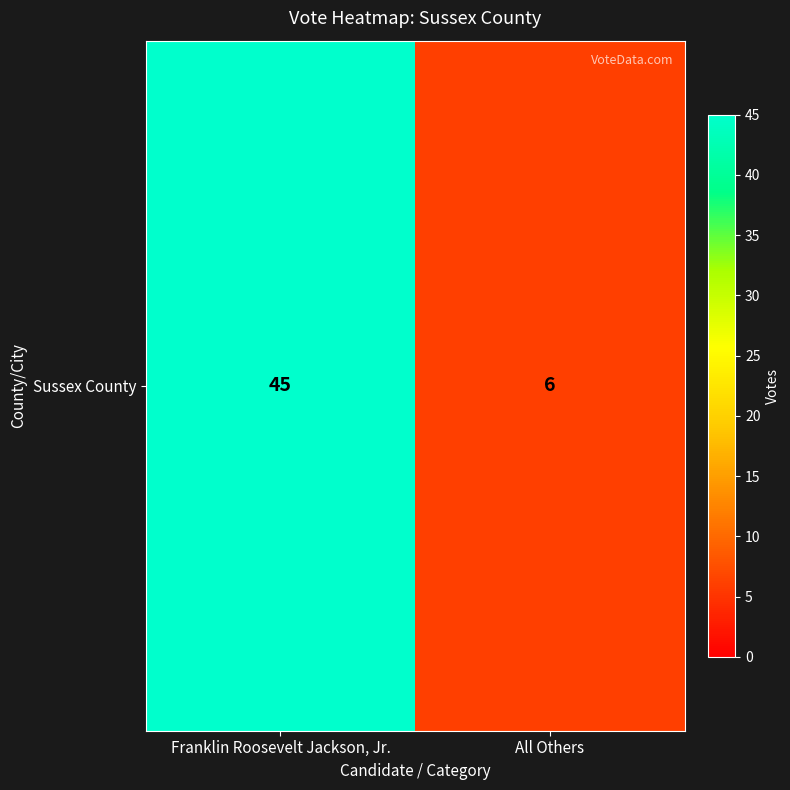

How many values are below 45?

1